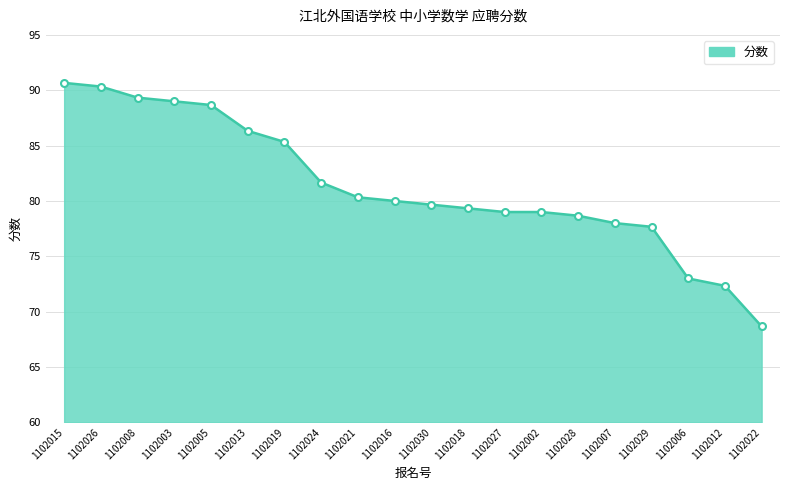

Reading left to right, what are all the values shown in this chart?

1102015=90.7	1102026=90.3	1102008=89.3	1102003=89.0	1102005=88.7	1102013=86.3	1102019=85.3	1102024=81.7	1102021=80.3	1102016=80.0	1102030=79.7	1102018=79.3	1102027=79.0	1102002=79.0	1102028=78.7	1102007=78.0	1102029=77.7	1102006=73.0	1102012=72.3	1102022=68.7